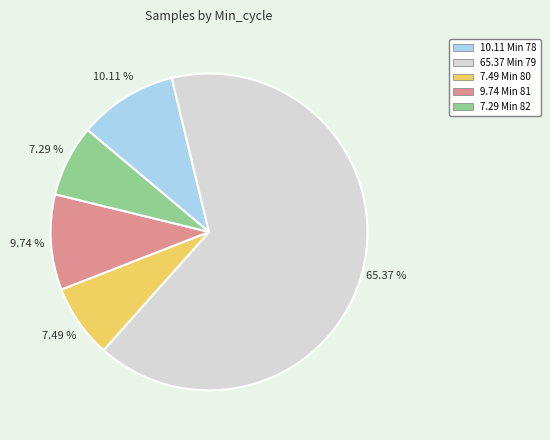

Does any single category account for the majority?

Yes